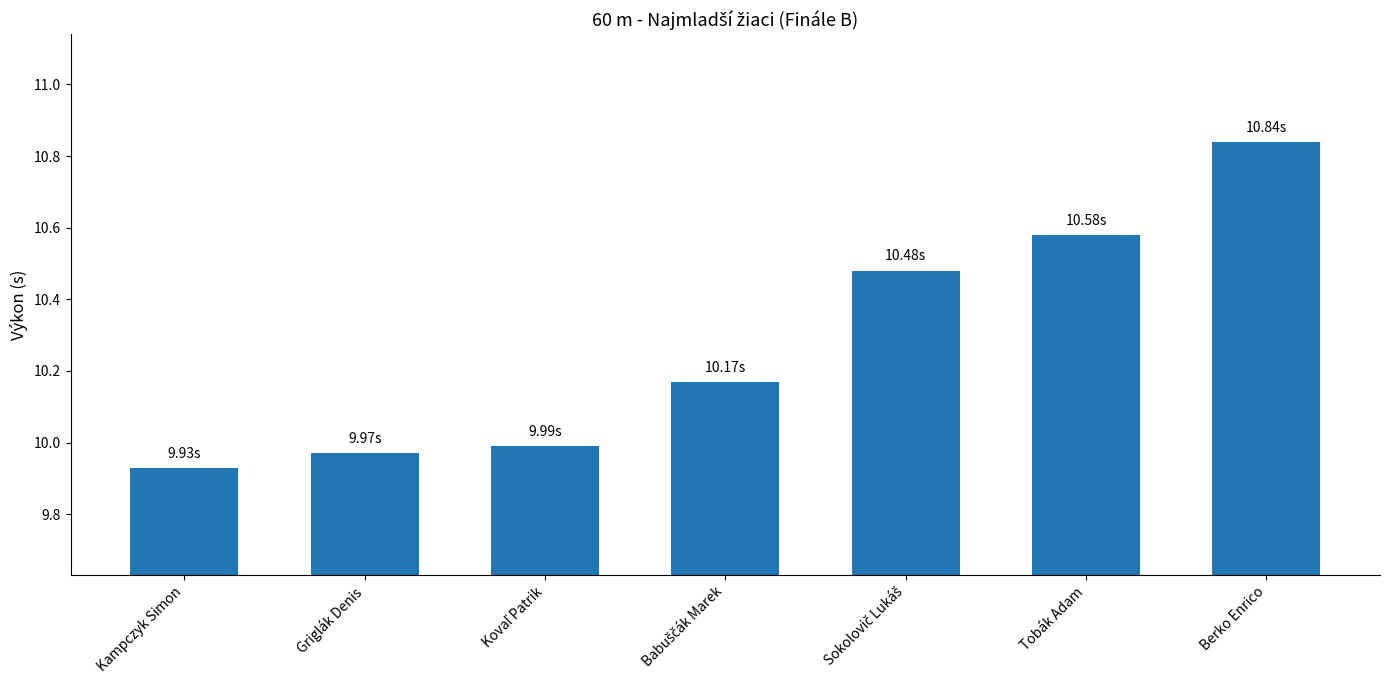

Between Kampczyk Simon and Berko Enrico, which is larger?

Berko Enrico